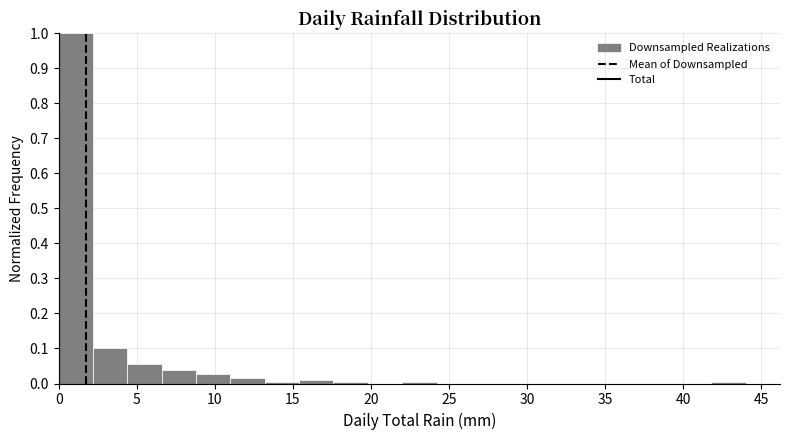

What is the height of the bar covering 15.4 to 17.6 on the x-axis? Neither the bar edges nor the heights are printed on the chart, so give them approximately, as read against the axes.

0.01